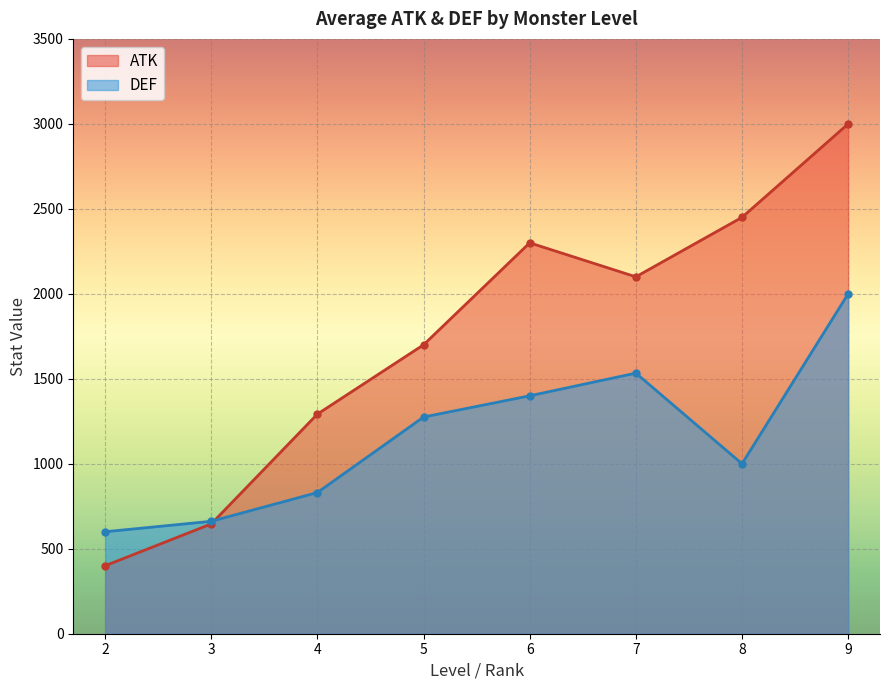

Reading left to right, what are all the values shown in this chart?

ATK: 2=400.0	3=646.2	4=1292.3	5=1700.0	6=2300.0	7=2100.0	8=2450.0	9=3000.0
DEF: 2=600.0	3=661.5	4=830.8	5=1275.0	6=1400.0	7=1533.3	8=1000.0	9=2000.0